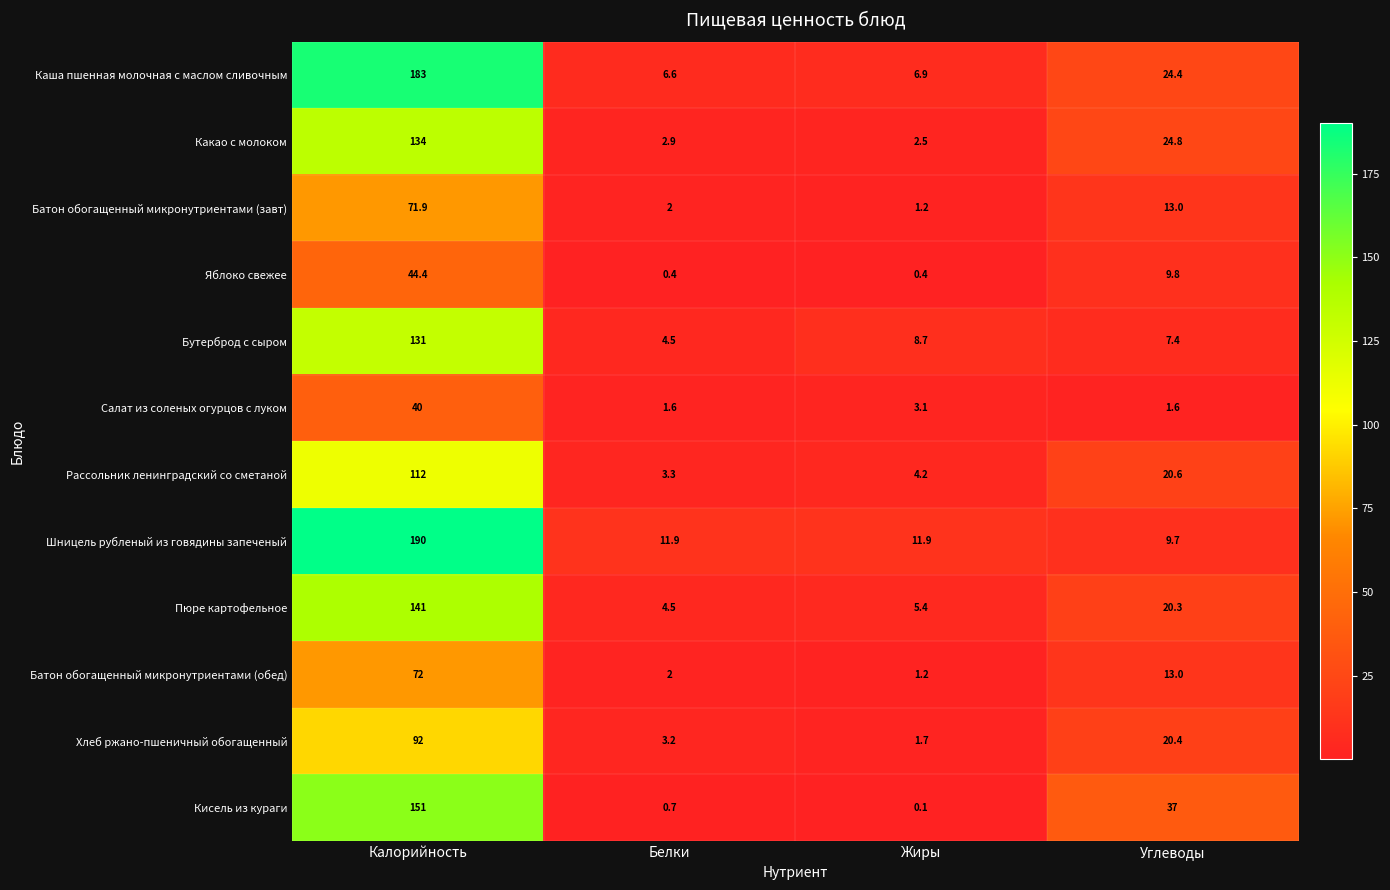

List the labels in order of Каша пшенная молочная с маслом сливочным value, largest first.

Калорийность, Углеводы, Жиры, Белки